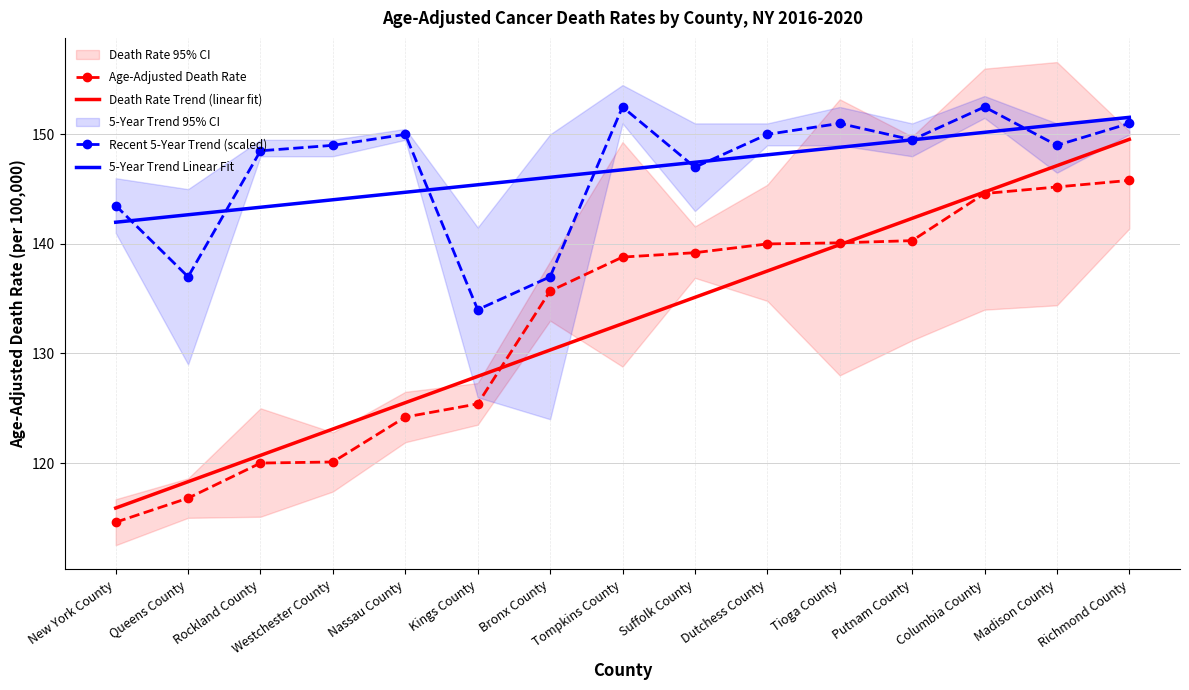

What is the highest value of the 5-Year Trend Linear Fit series?

151.6